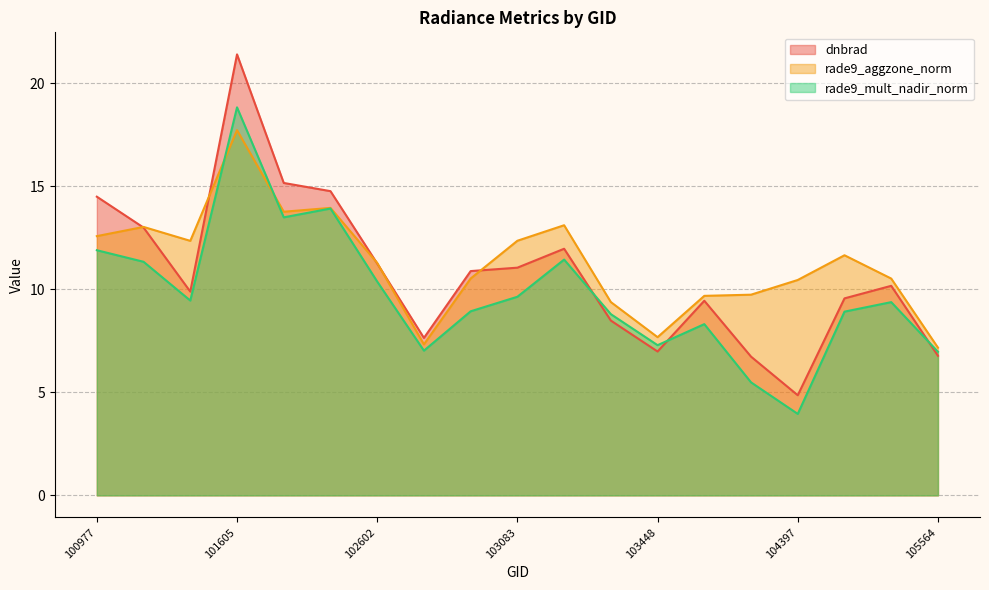

What is the average value of the dnbrad series?

10.8